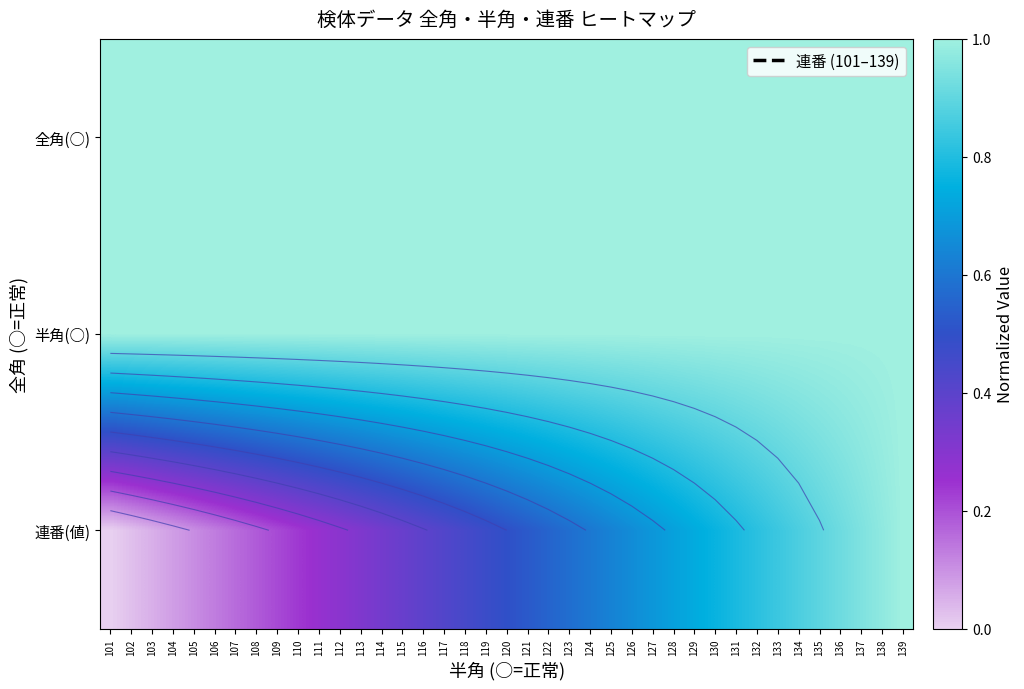

True or false: 全角(○) has a value of 1.6 at 116.

False